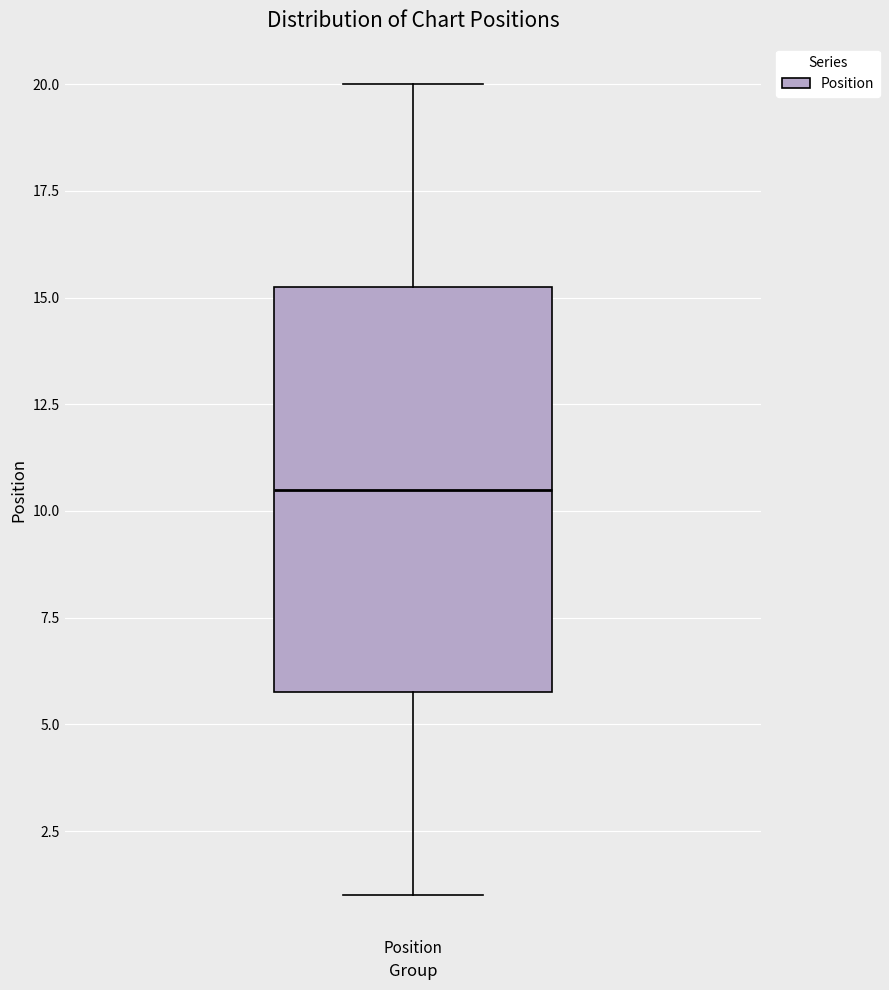

Where is the upper edge of the box for Position on the y-axis? The values are not printed on the chart, so give them approximately, as read against the axis.

15.5